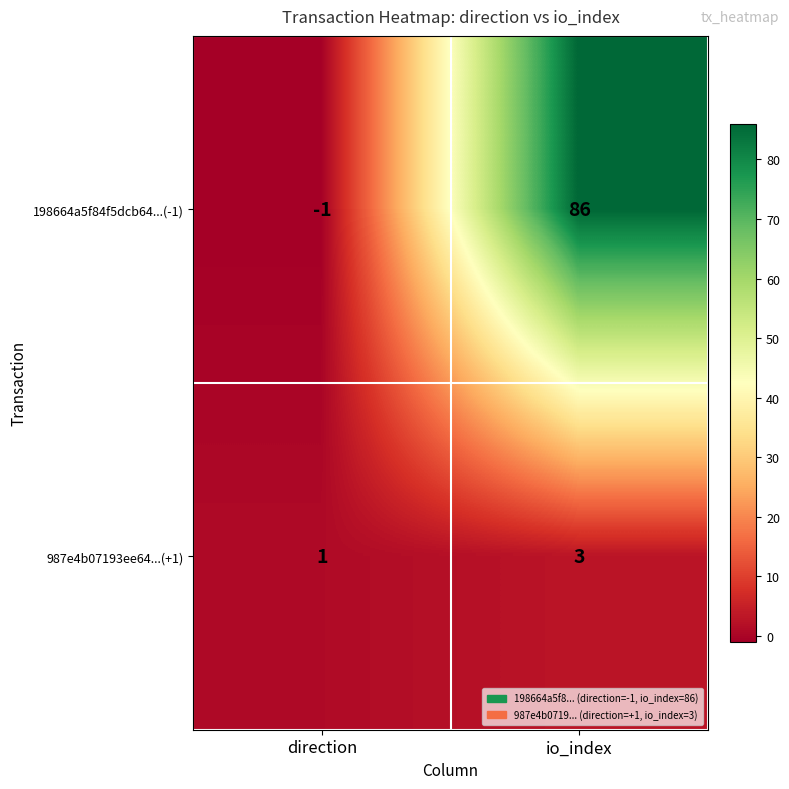

What is the maximum value for 198664a5f84f5dcb64...(-1)?

86